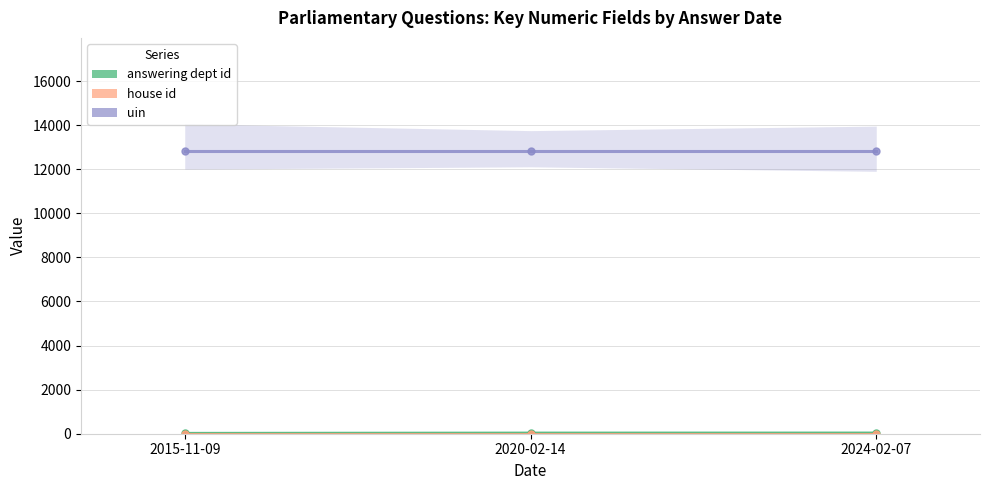

How many data points does each series have?

3